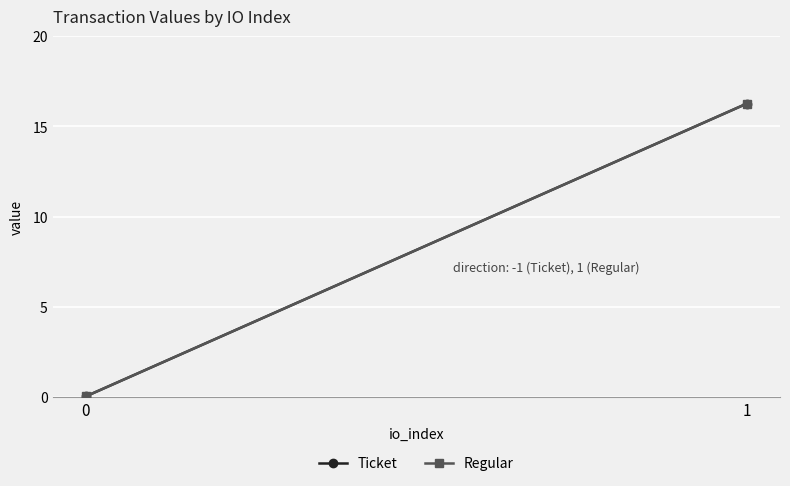

What is the sum of all Regular values?

16.3